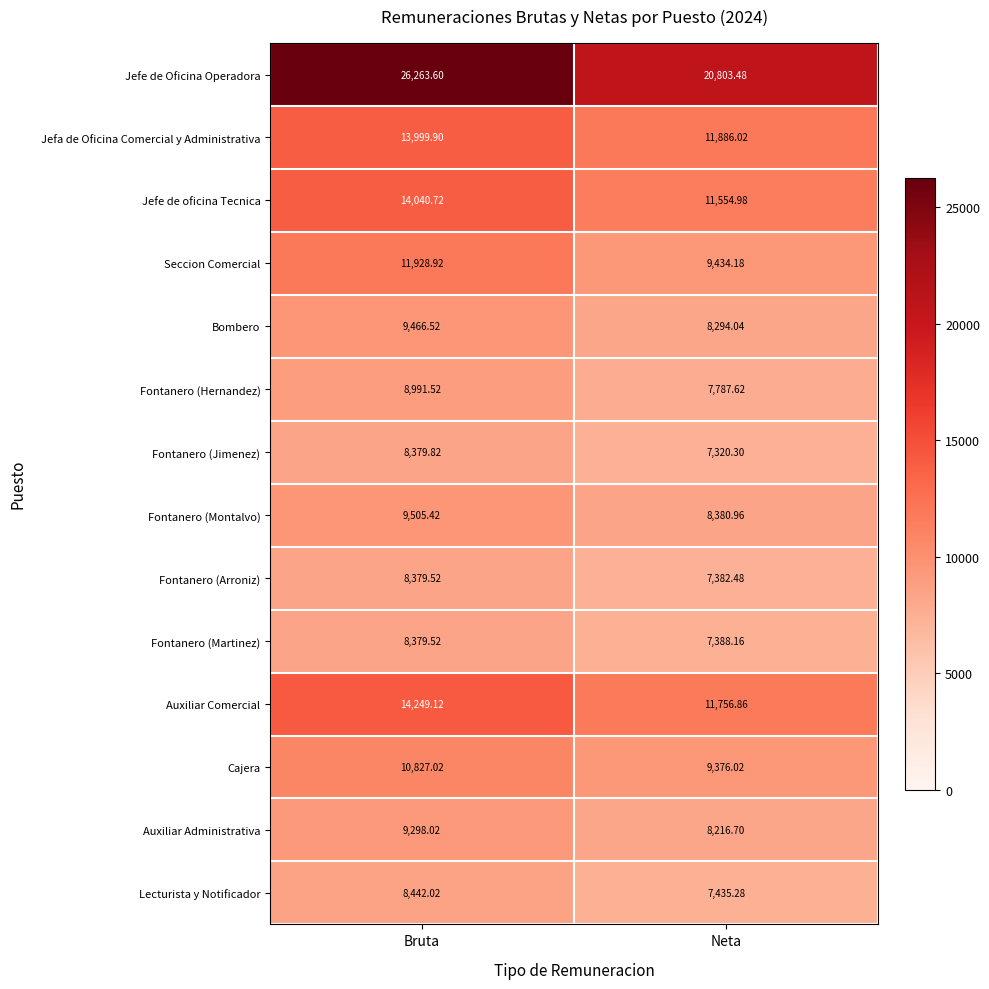

Count the number of categories in the chart.

2